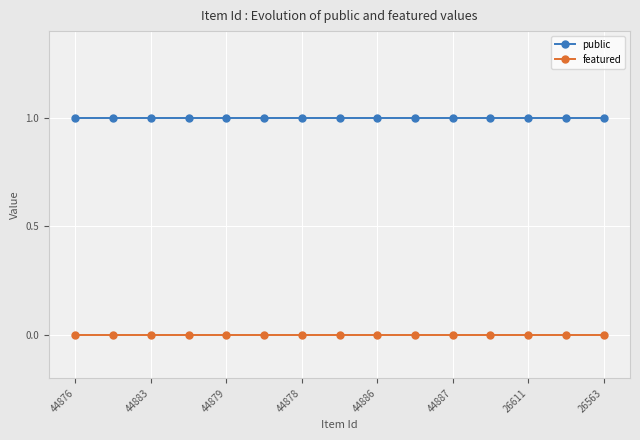

True or false: featured and public intersect in this chart.

False